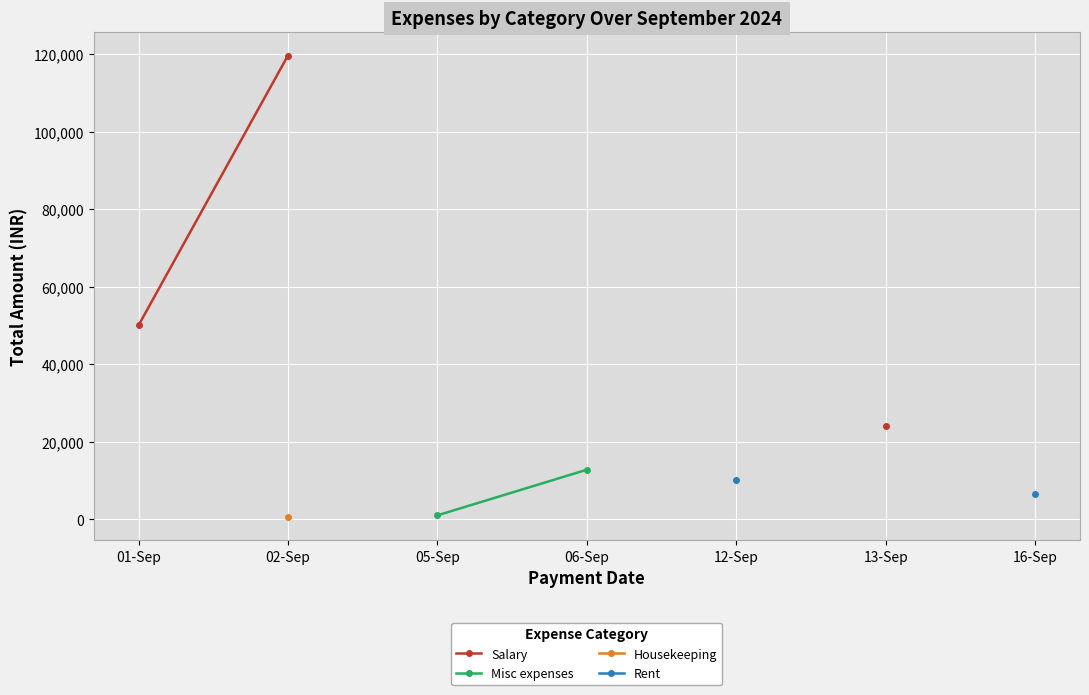

Does the chart display data point markers on the line(s)?

Yes